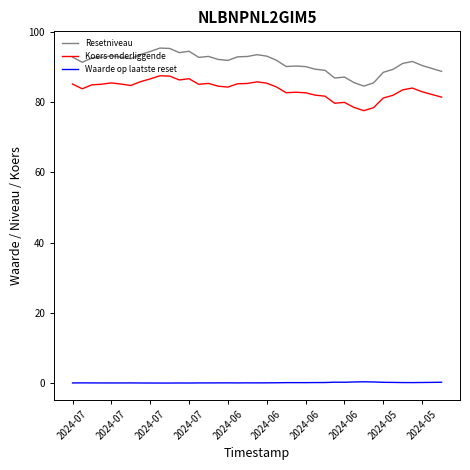

What is the minimum value for Koers onderliggende?

77.5